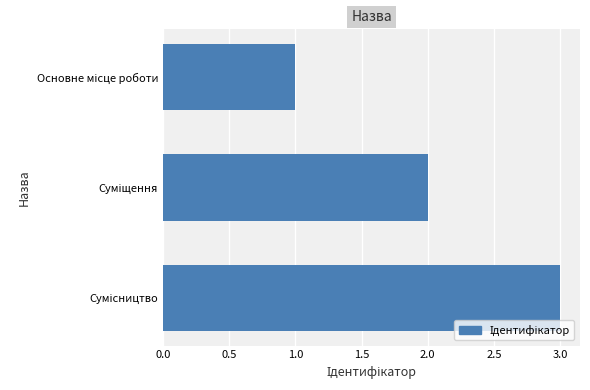

What is the maximum value shown in the chart?

3